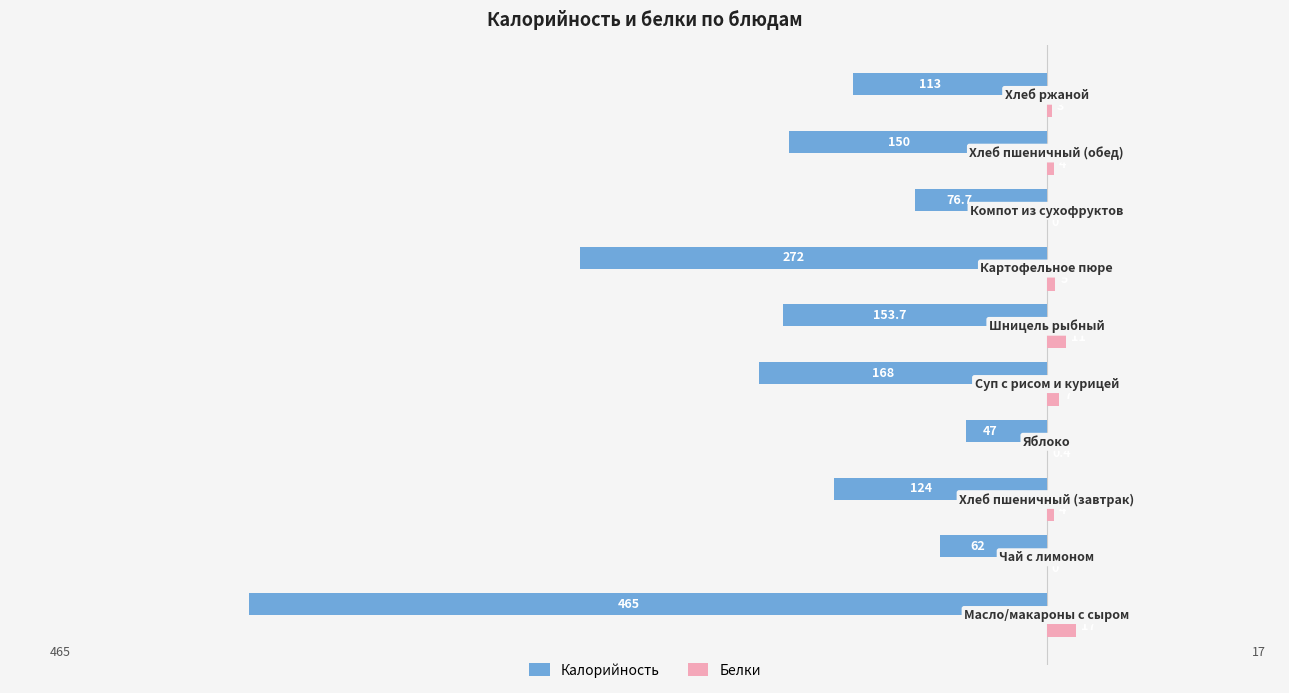

What is the maximum value shown in the chart?

17.0